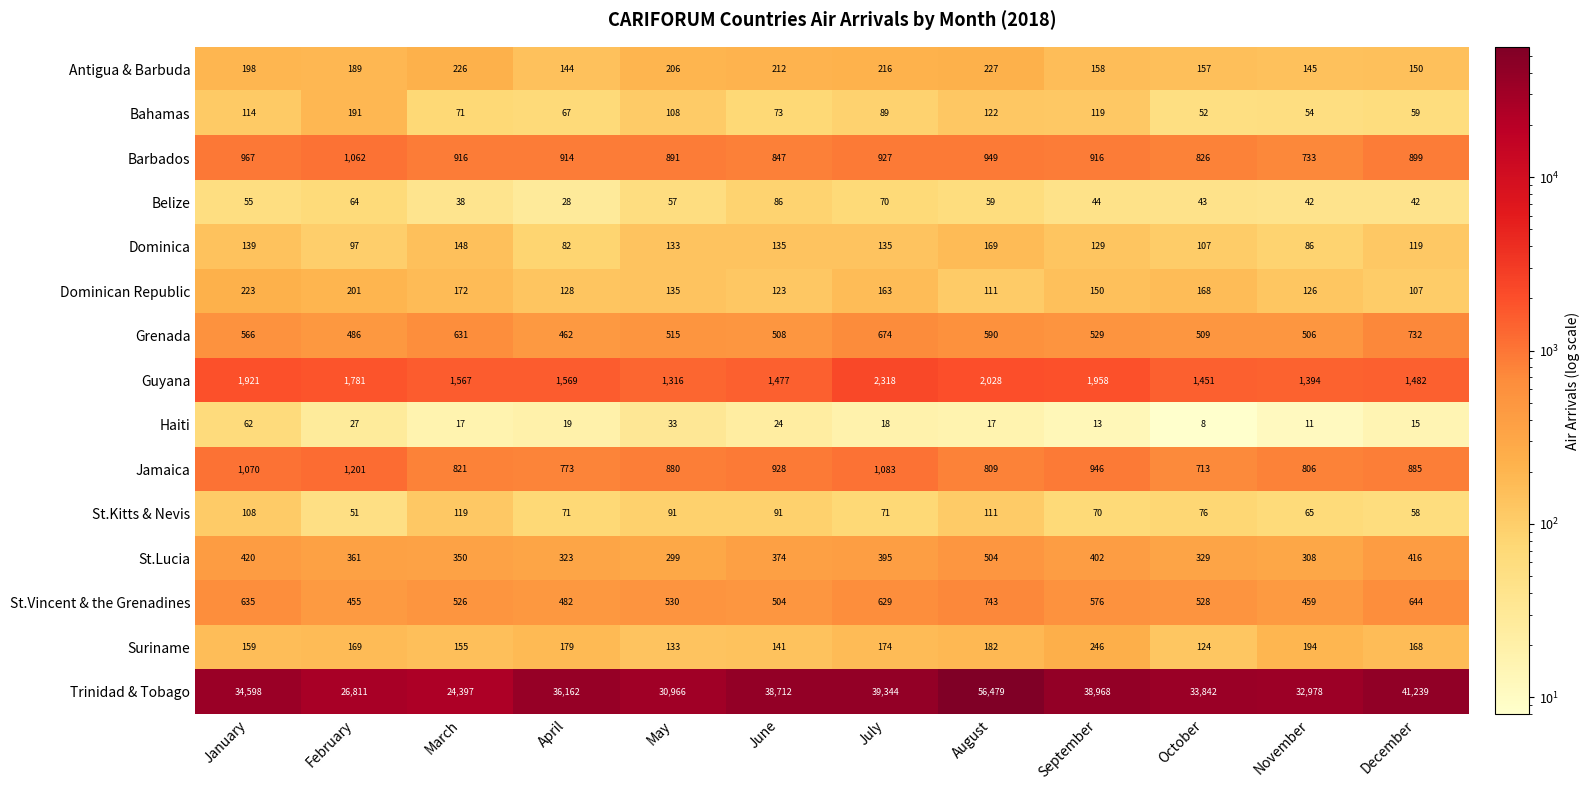

The value of St.Lucia at March is 350. True or false?

True